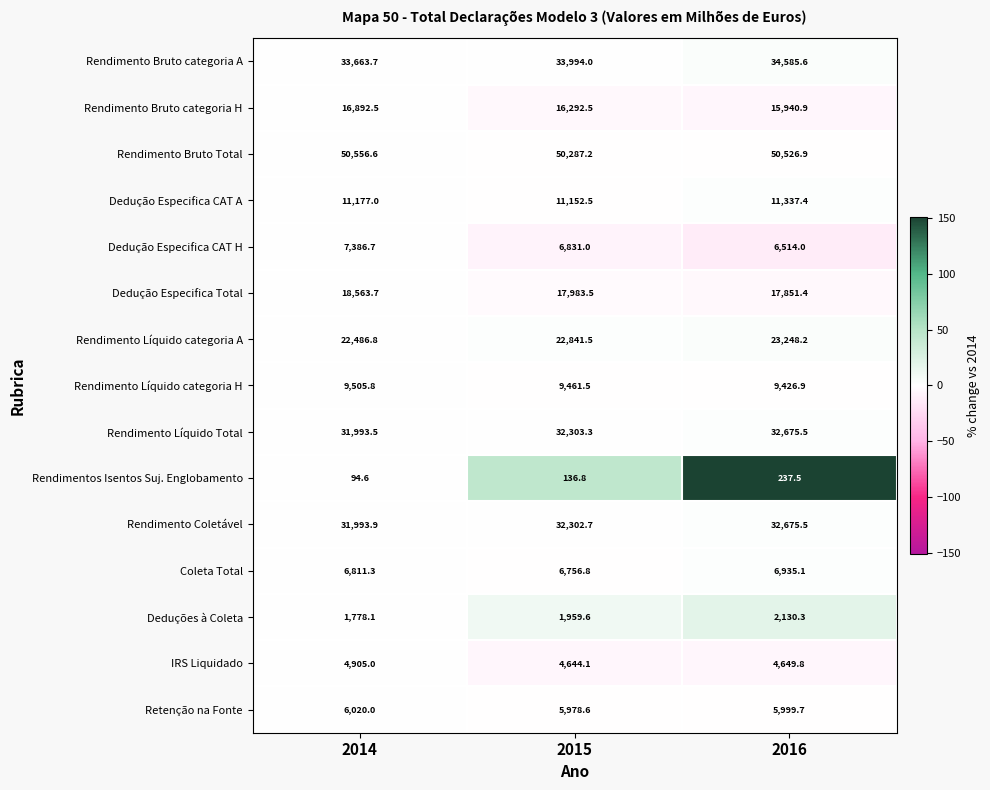

The value of Dedução Especifica CAT H at 2015 is 2060.6. True or false?

False